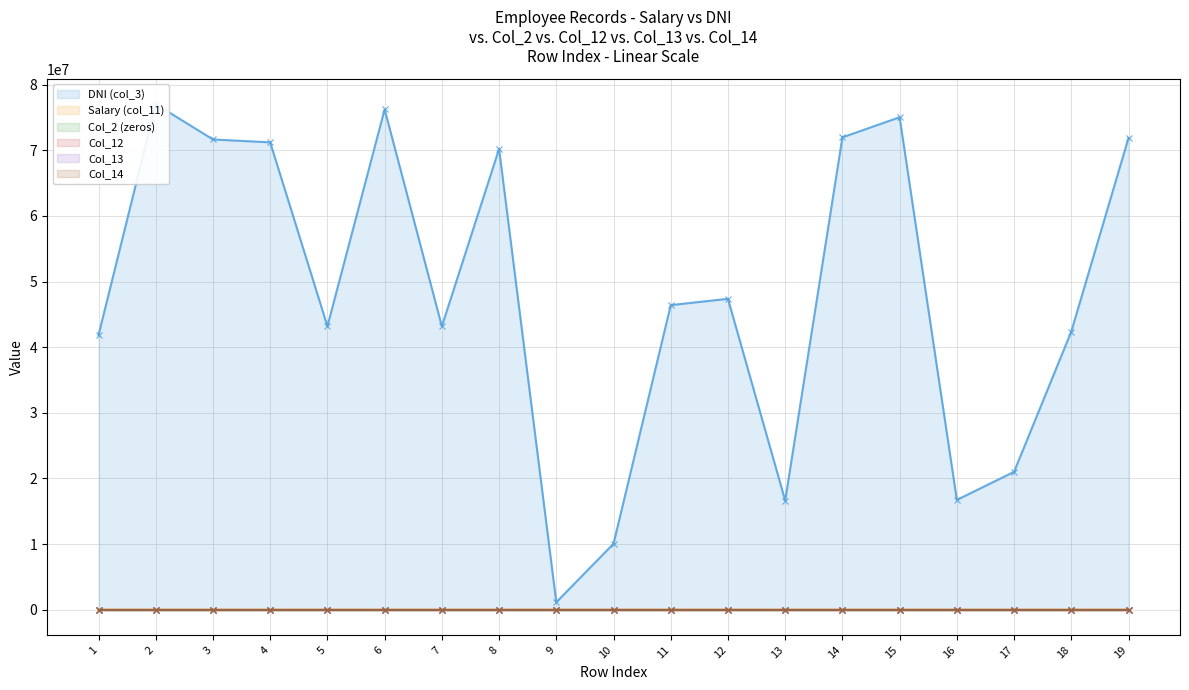

Where is Salary (col_11) nearest to the value 2300?

6